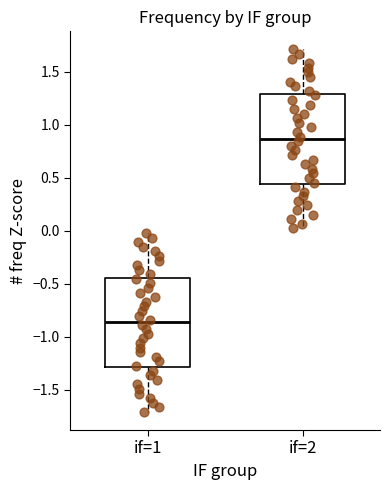

Where does the upper whisker of the box for if=1 end on the y-axis? The values are not printed on the chart, so give them approximately, as read against the axis.

0.00